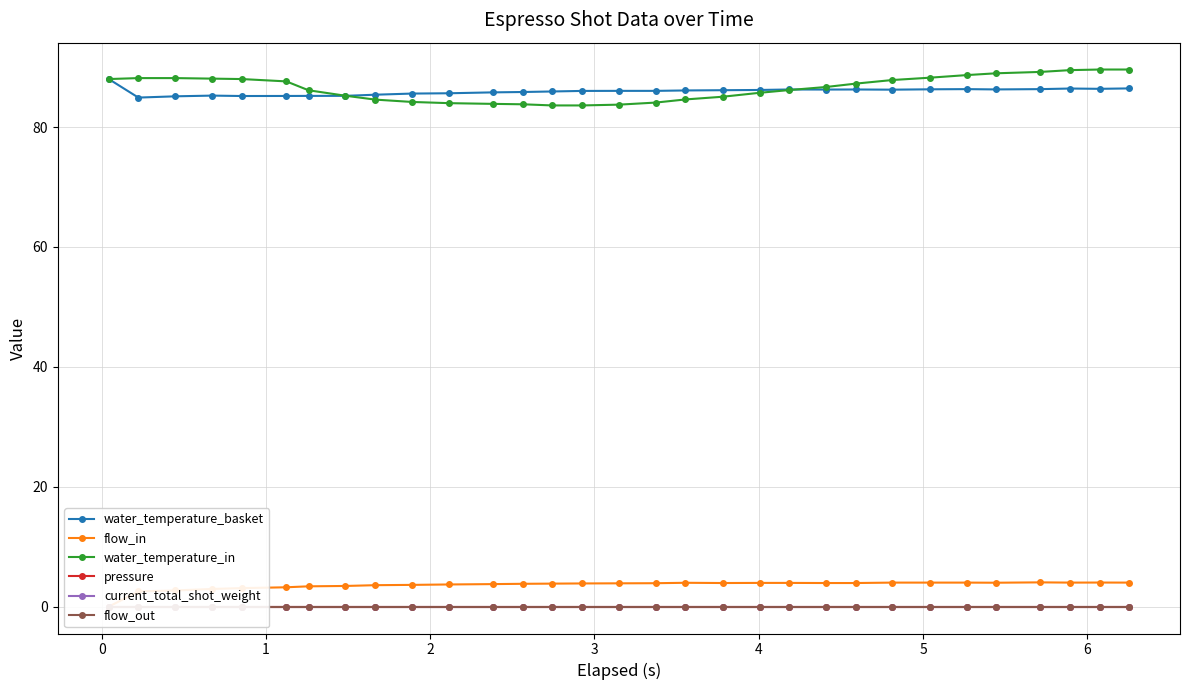

What is the sum of all water_temperature_in values?

2681.7